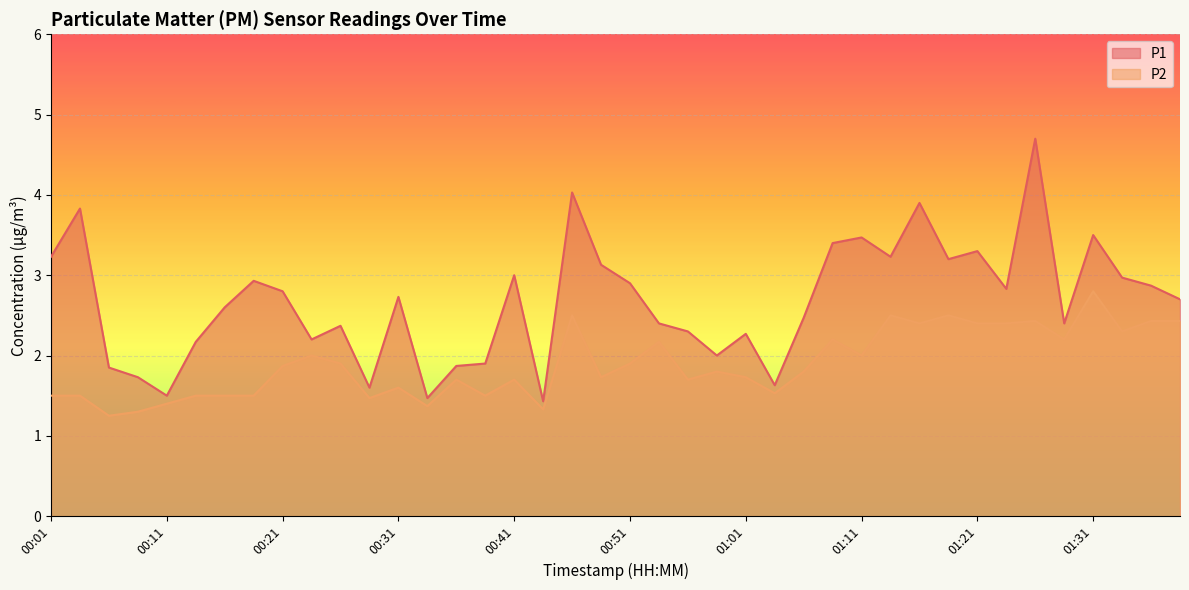

Between 01:18 and 01:31, which series saw the biggest shift?

P1